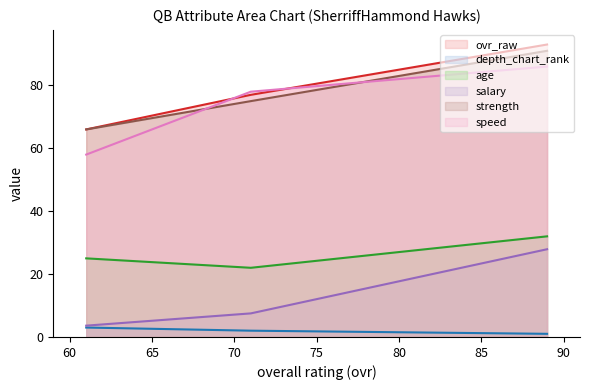

Is the value of strength at 61 greater than the value of ovr_raw at 61?

No